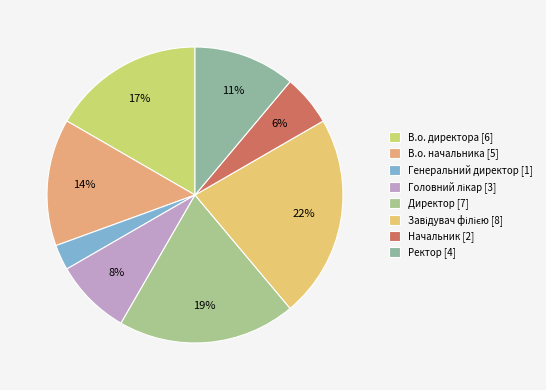

To the nearest percent, what is the combined percentage of Директор and Головний лікар?

28%